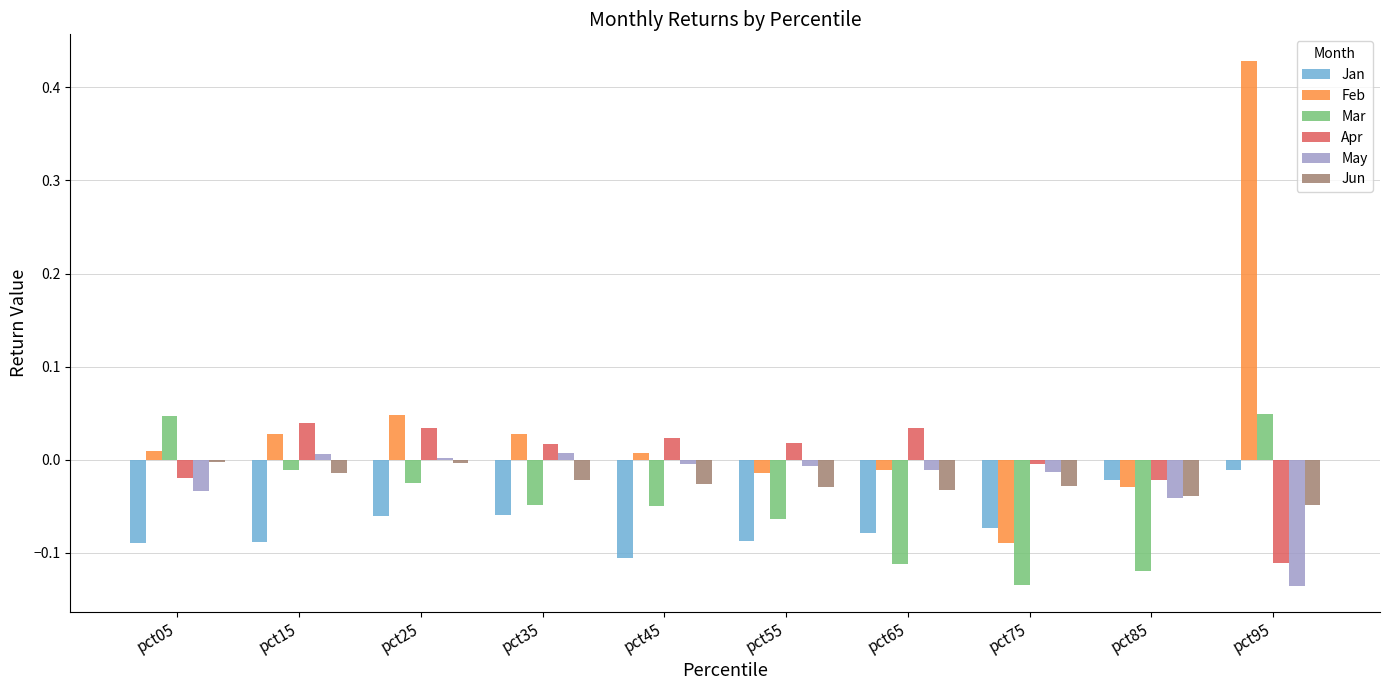

Rank the series by their maximum value, from lowest to highest.

Jan, Jun, May, Apr, Mar, Feb